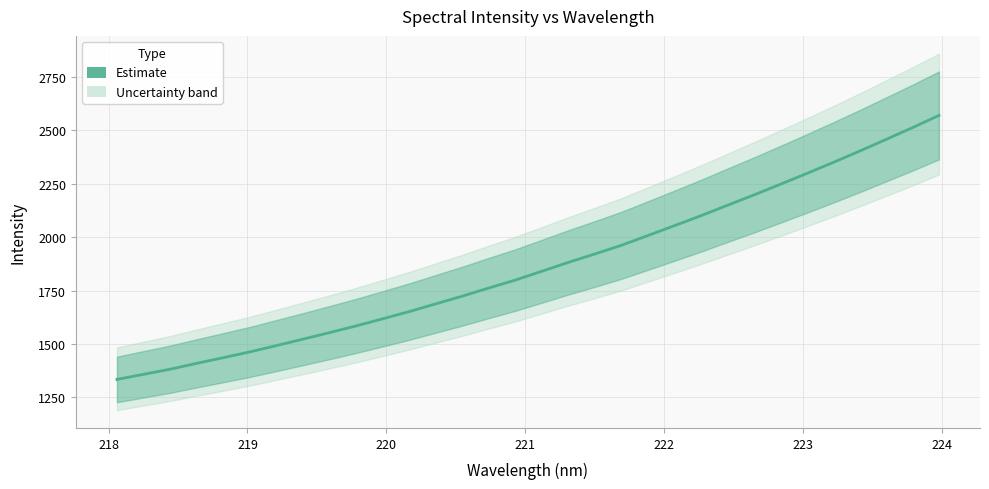

Count the number of categories in the chart.

32